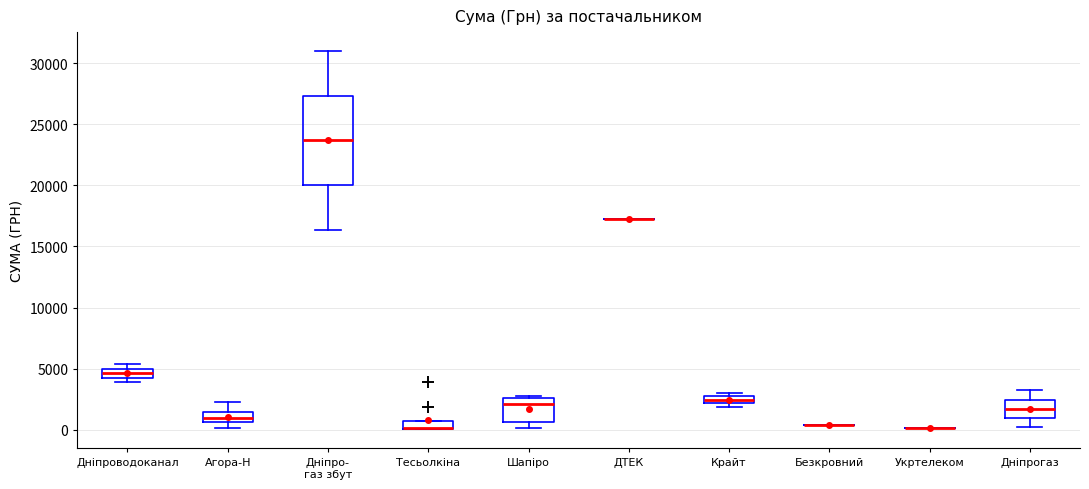

Where is the upper edge of the box for Агора-Н on the y-axis? The values are not printed on the chart, so give them approximately, as read against the axis.

1500